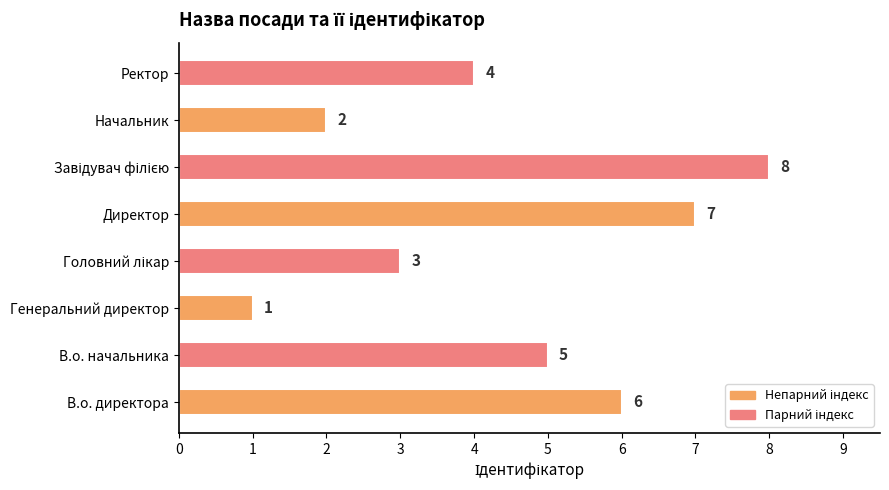

What is the difference between the maximum and minimum values?

7